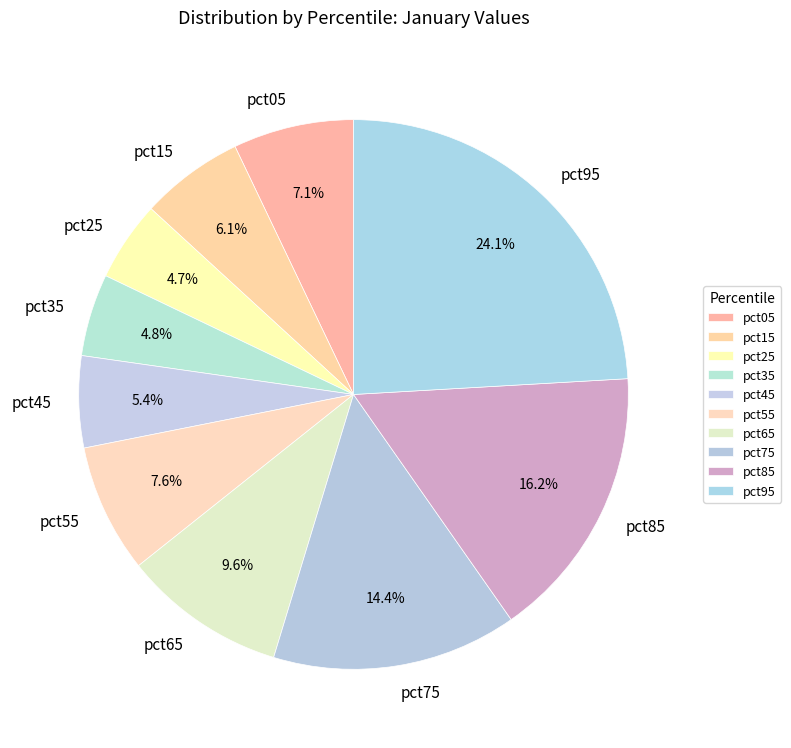

To the nearest percent, what portion does pct85 represent?

16%